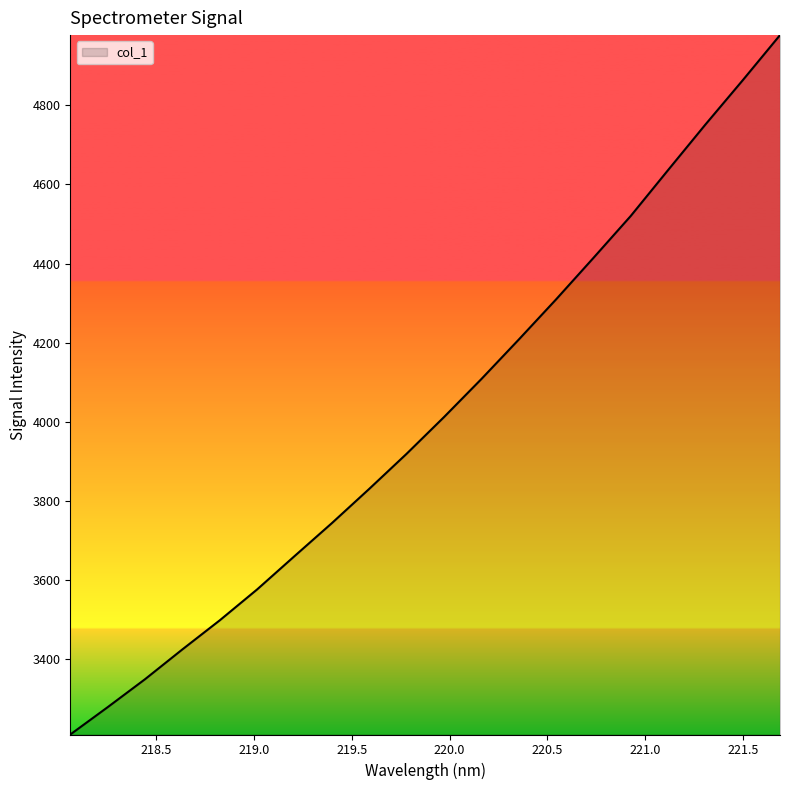

What is the maximum value shown in the chart?

4977.2